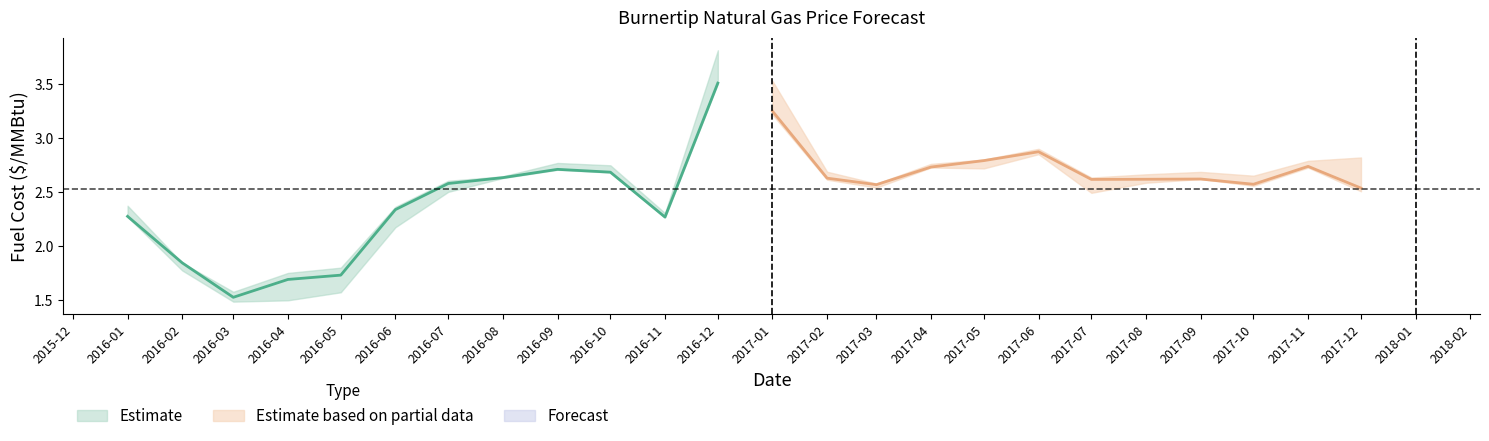

What is the spread (max minus min) of values at 23?

0.3